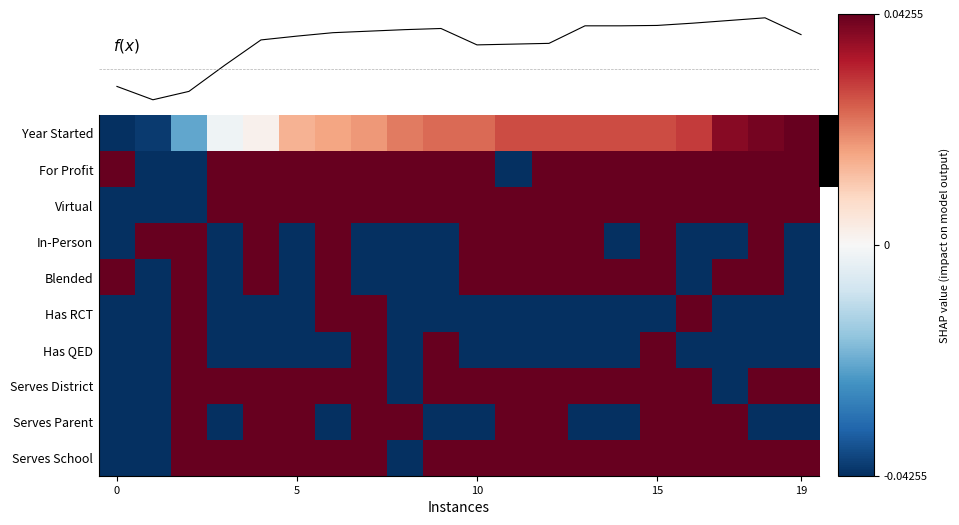

Which series has the largest range (max minus min)?

Year Started